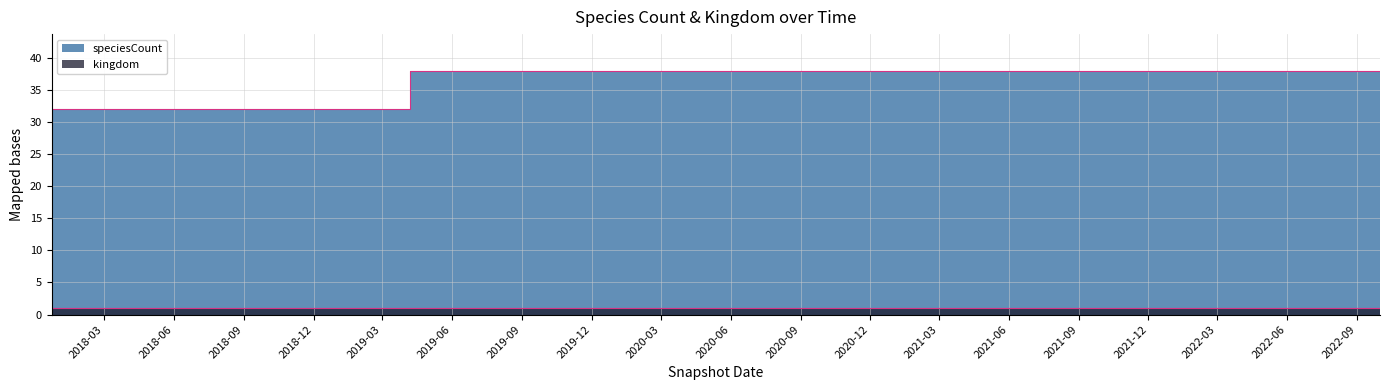

What is the greatest value displayed?

38